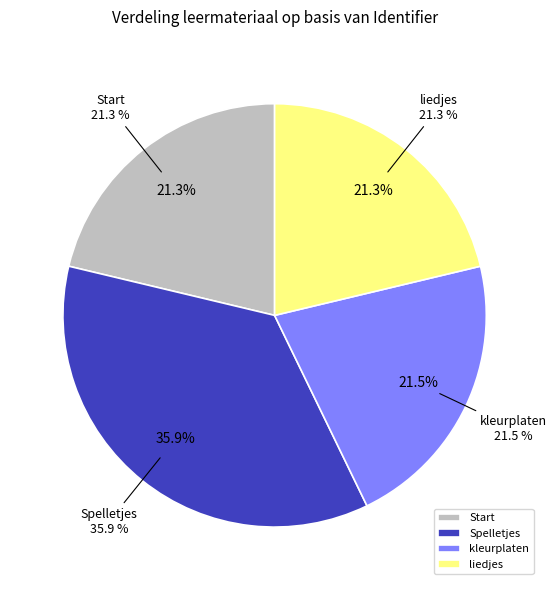

How many segments does this pie chart have?

4